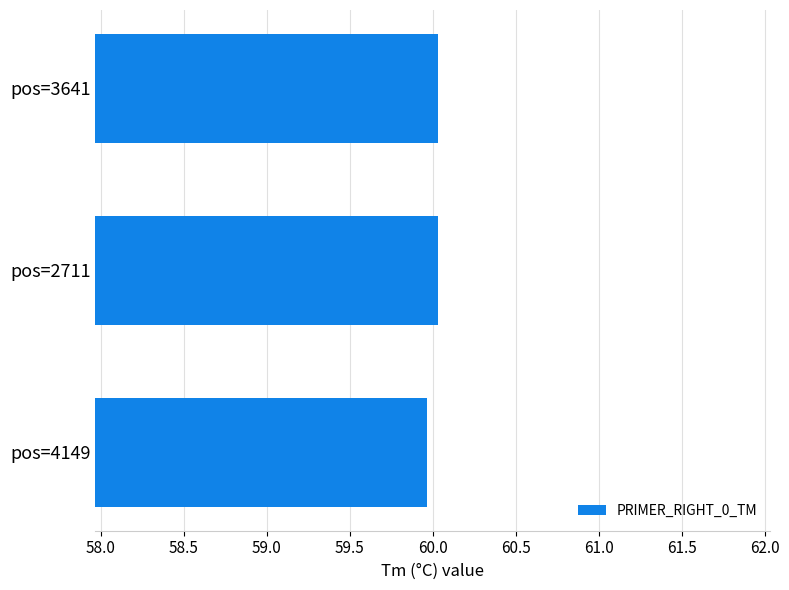

Which category has the lowest value across all series?

pos=4149